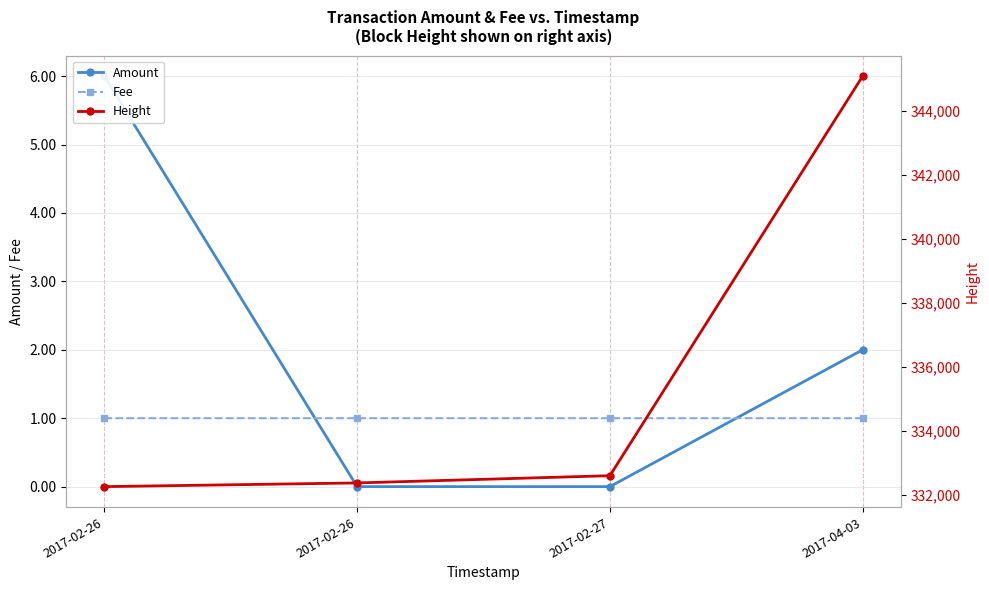

What is the value of the Fee point at the 3rd from the left?

1.0